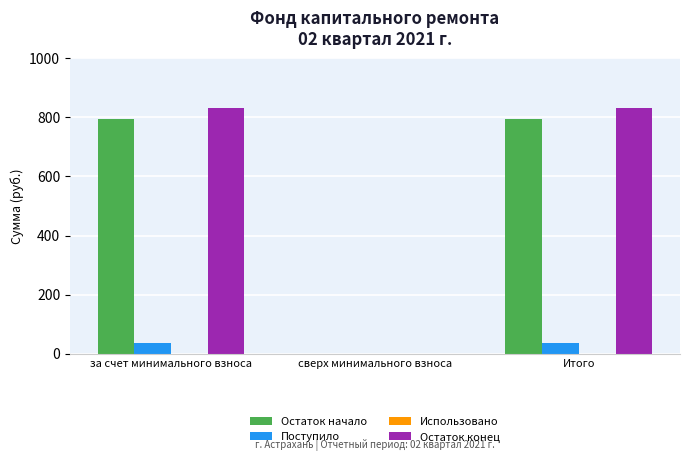

How many groups of bars are there?

3